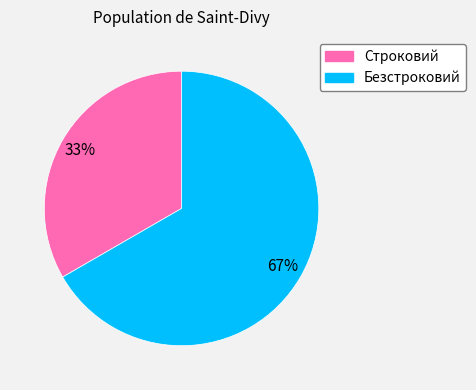

Which category has the smallest portion of the pie?

Строковий